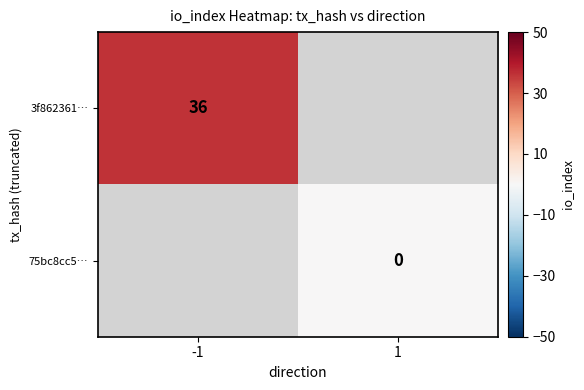

The value of 3f862361… at -1 is 36. True or false?

True